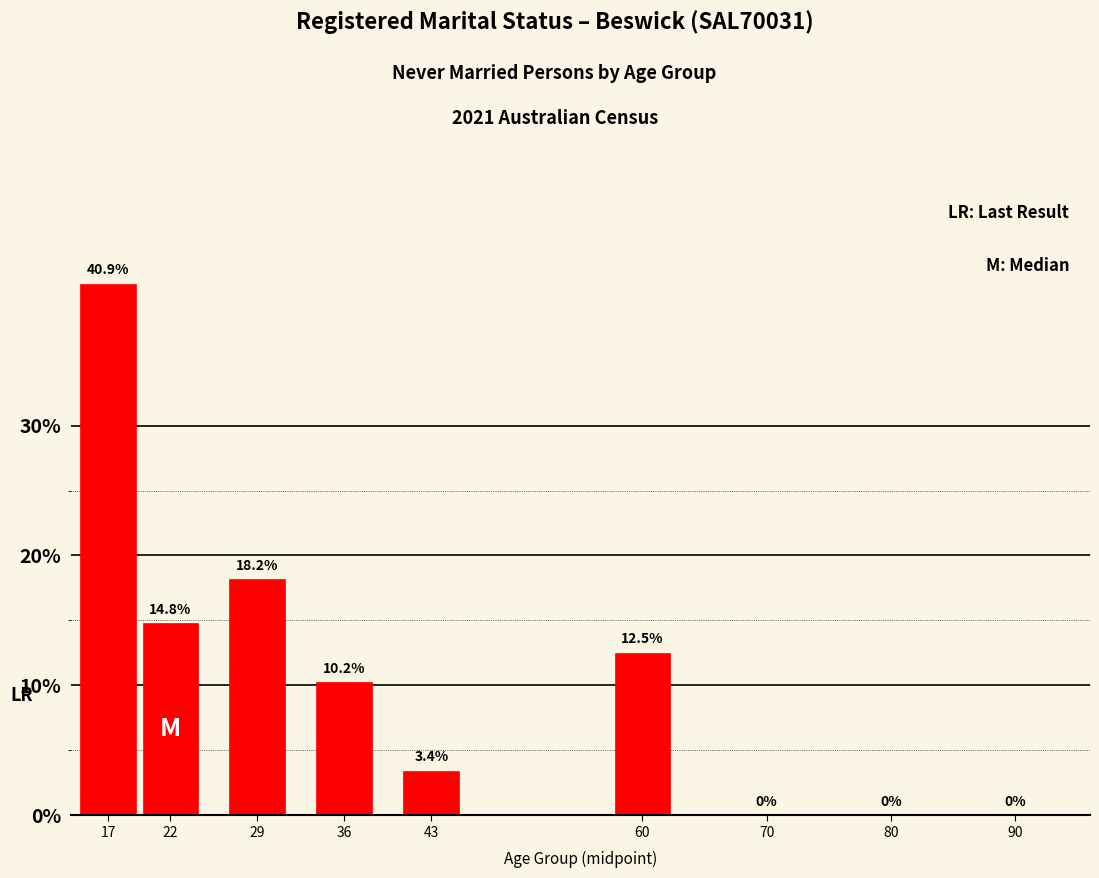

Reading left to right, list all the values displayed in this chart.

17=40.9	22=14.8	29=18.2	36=10.2	43=3.4	60=12.5	70=0.0	80=0.0	90=0.0